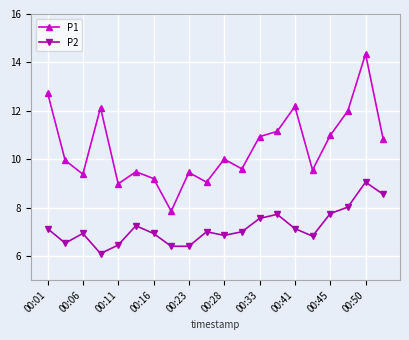

Rank the series by their average value, from highest to lowest.

P1, P2